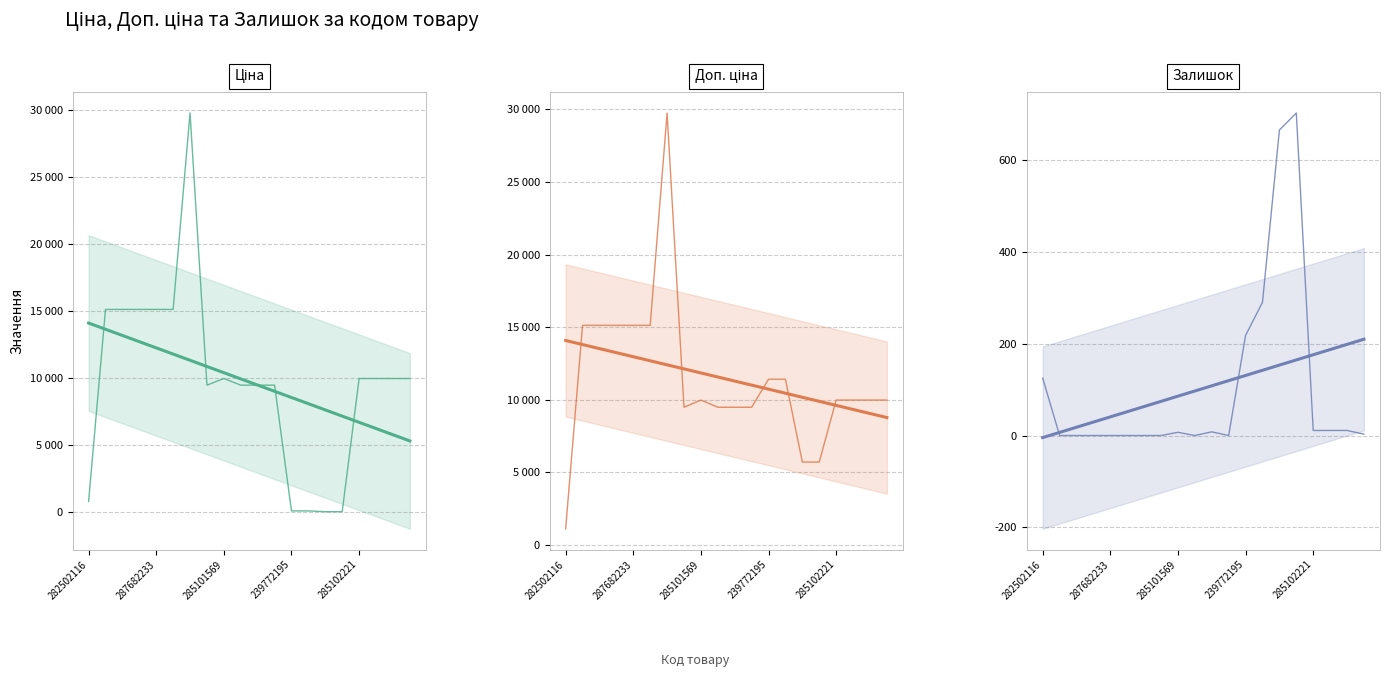

What position from the right is 282502116?

20